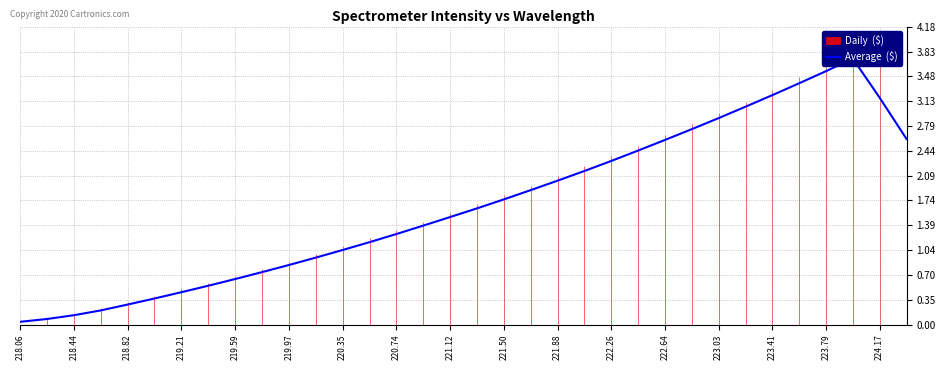

How many lines are shown in the chart?

1